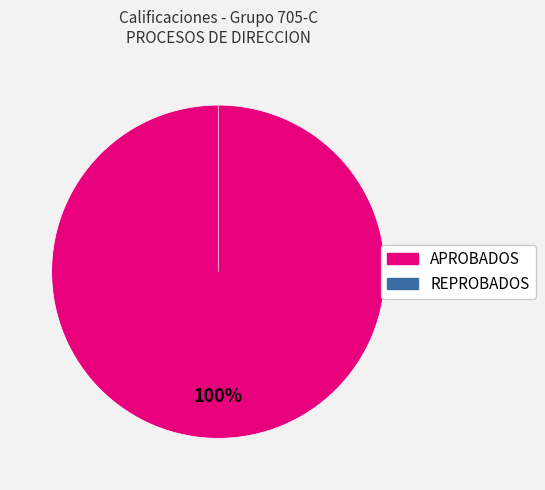

To the nearest percent, what is the average slice percentage?

50%